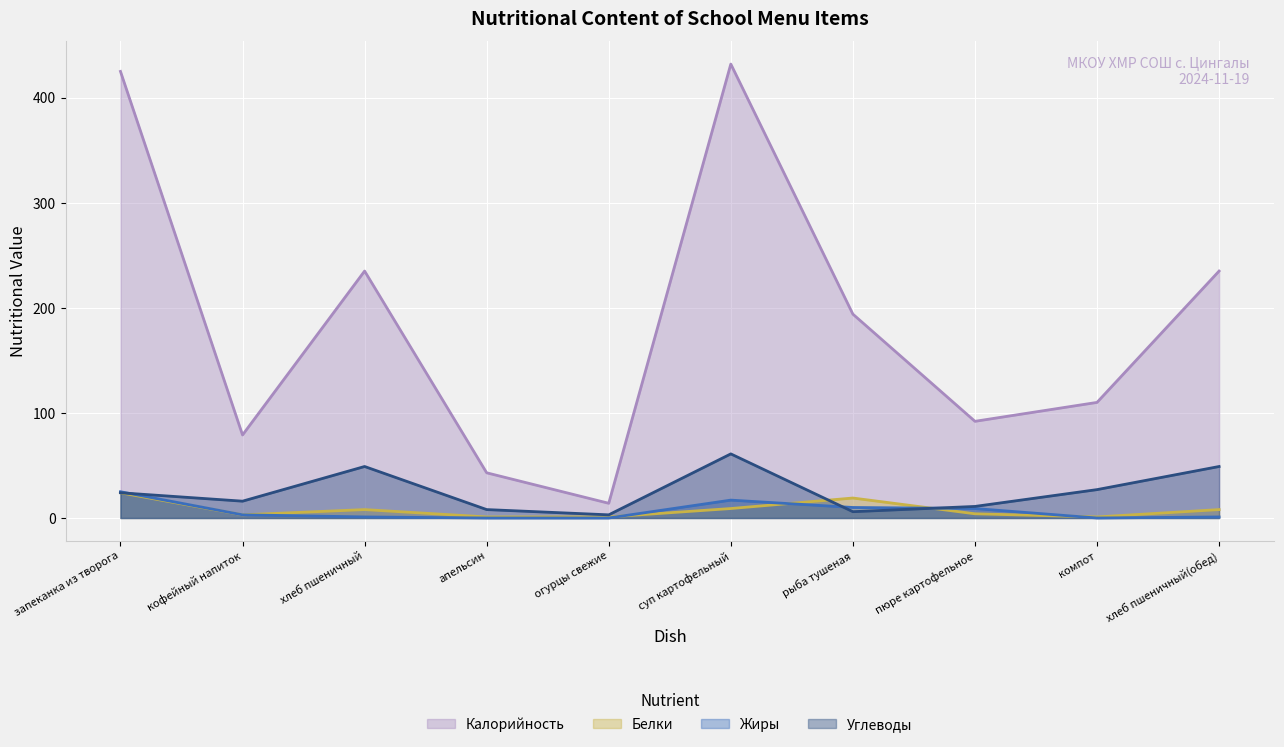

Where is the first local maximum for Белки?

хлеб пшеничный